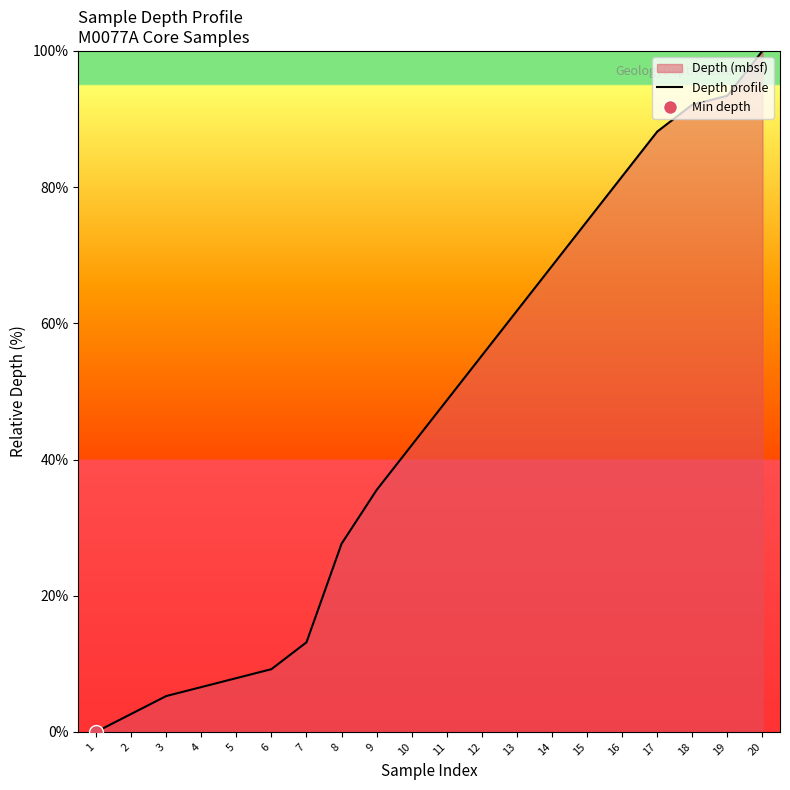

What is the average value?

45.7